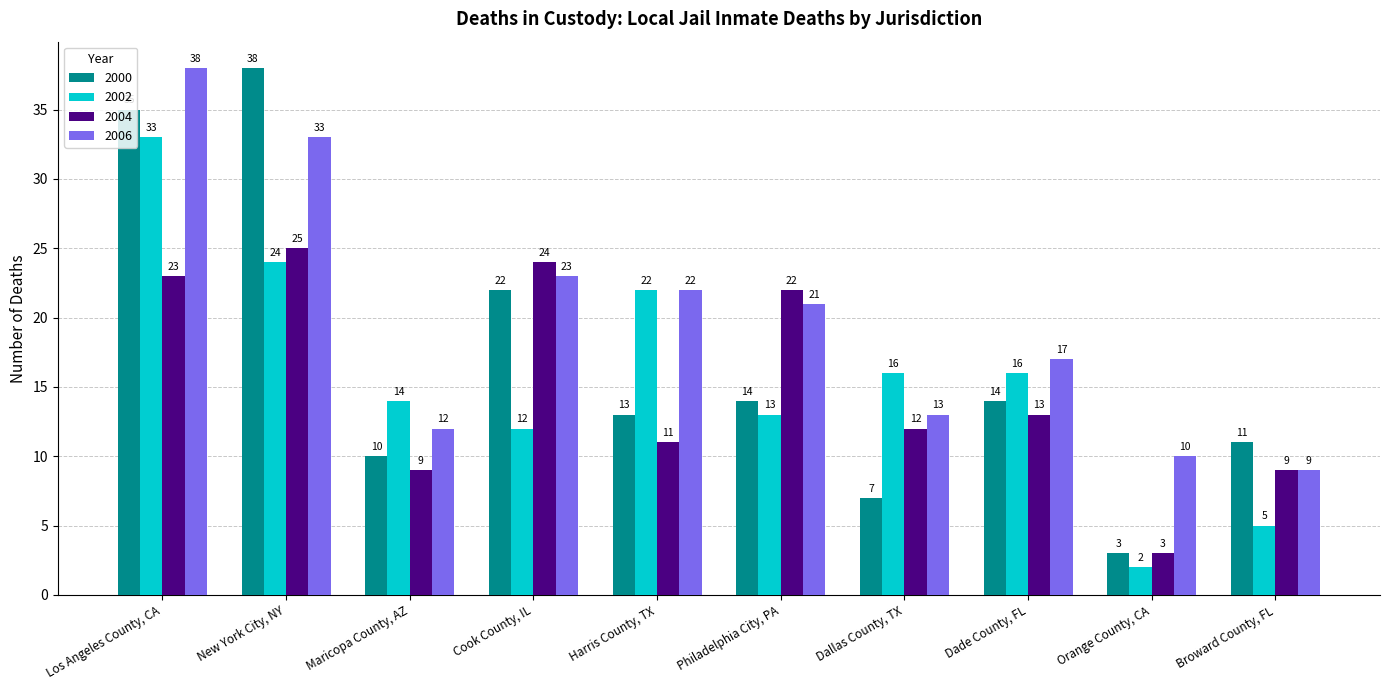

Reading left to right, transcribe all the data shown in this chart.

2000: 35	38	10	22	13	14	7	14	3	11
2002: 33	24	14	12	22	13	16	16	2	5
2004: 23	25	9	24	11	22	12	13	3	9
2006: 38	33	12	23	22	21	13	17	10	9